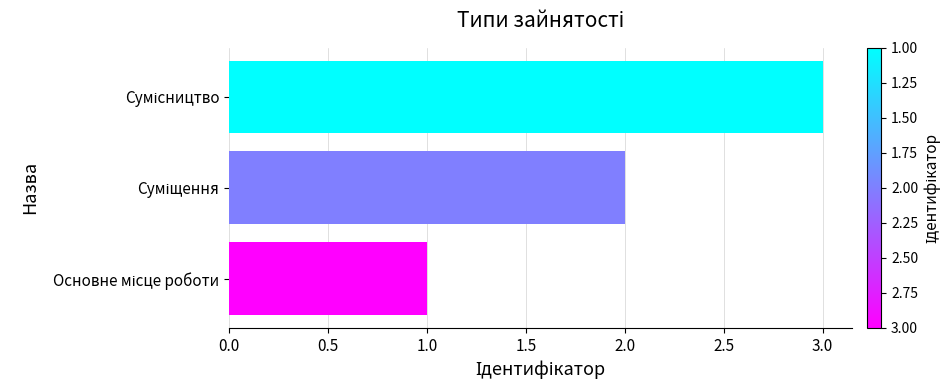

What is the sum of all values?

6